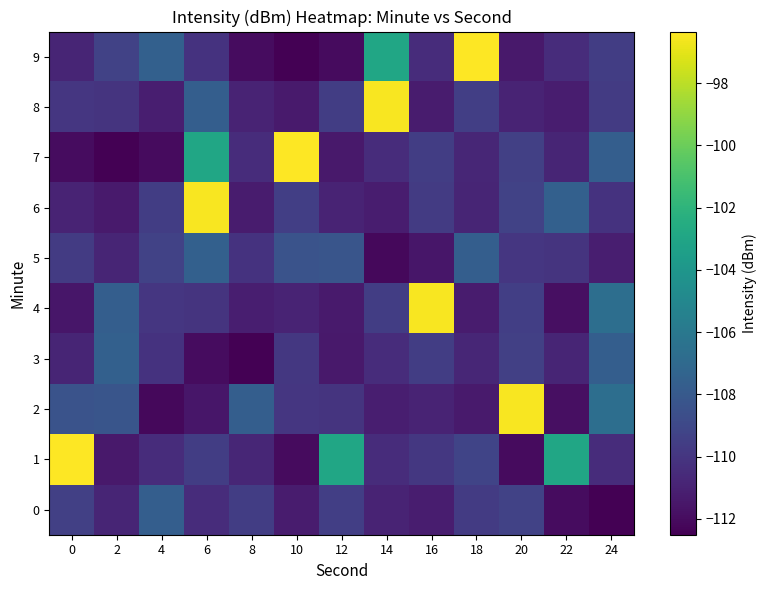

What is the spread (max minus min) of values at 6?

15.4